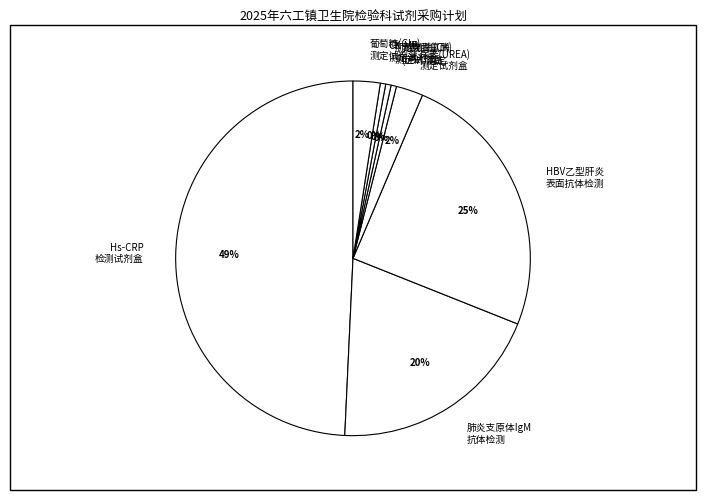

To the nearest percent, what portion does 尿素(UREA) 测定试剂盒 represent?

2%